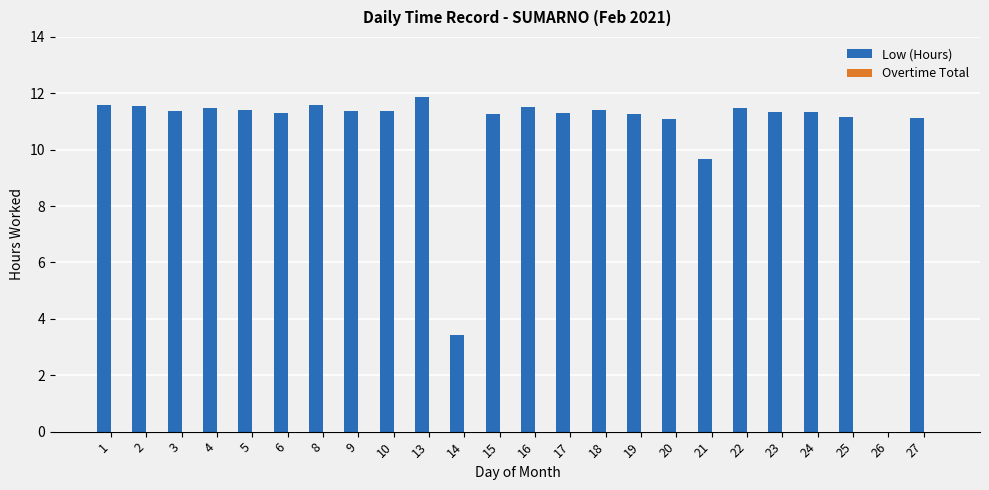

What is the greatest value displayed?

11.9